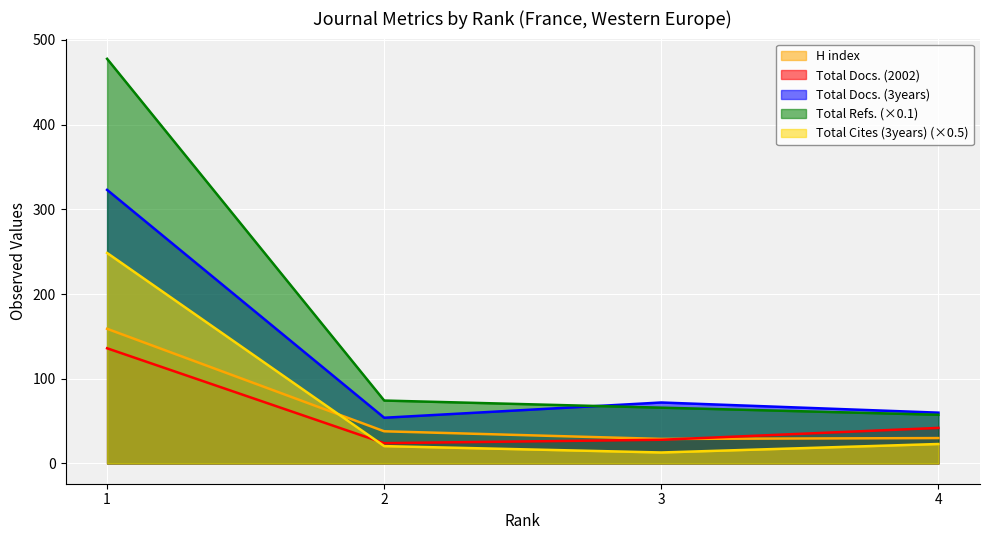

Reading left to right, list all the values displayed in this chart.

H index: 1=159.0	2=38.0	3=29.0	4=30.0
Total Docs. (2002): 1=136.0	2=24.0	3=28.0	4=42.0
Total Docs. (3years): 1=323.0	2=54.0	3=72.0	4=60.0
Total Refs.: 1=477.7	2=74.3	3=65.9	4=57.5
Total Cites (3years): 1=248.5	2=20.5	3=13.0	4=23.0